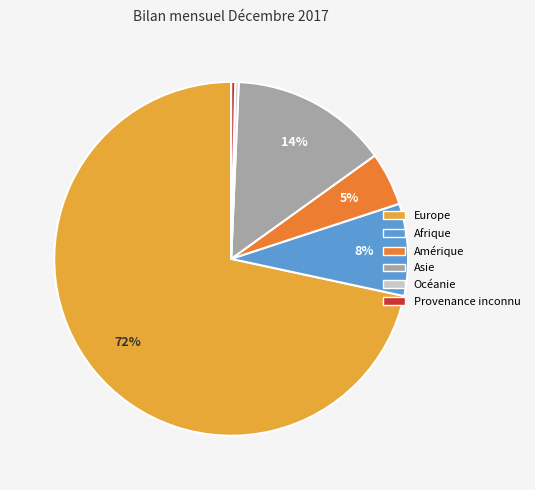

To the nearest percent, what is the average slice percentage?

17%